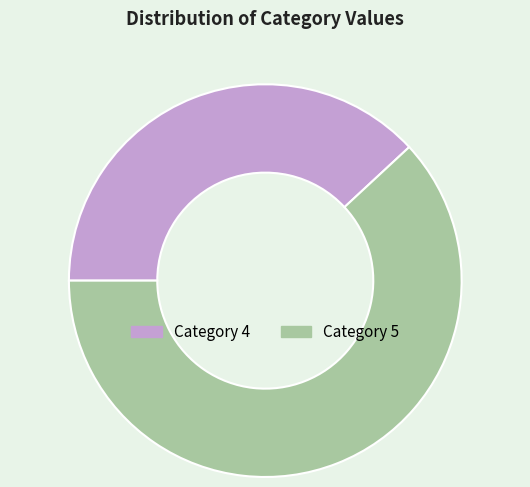

Is there a majority slice in this chart?

Yes